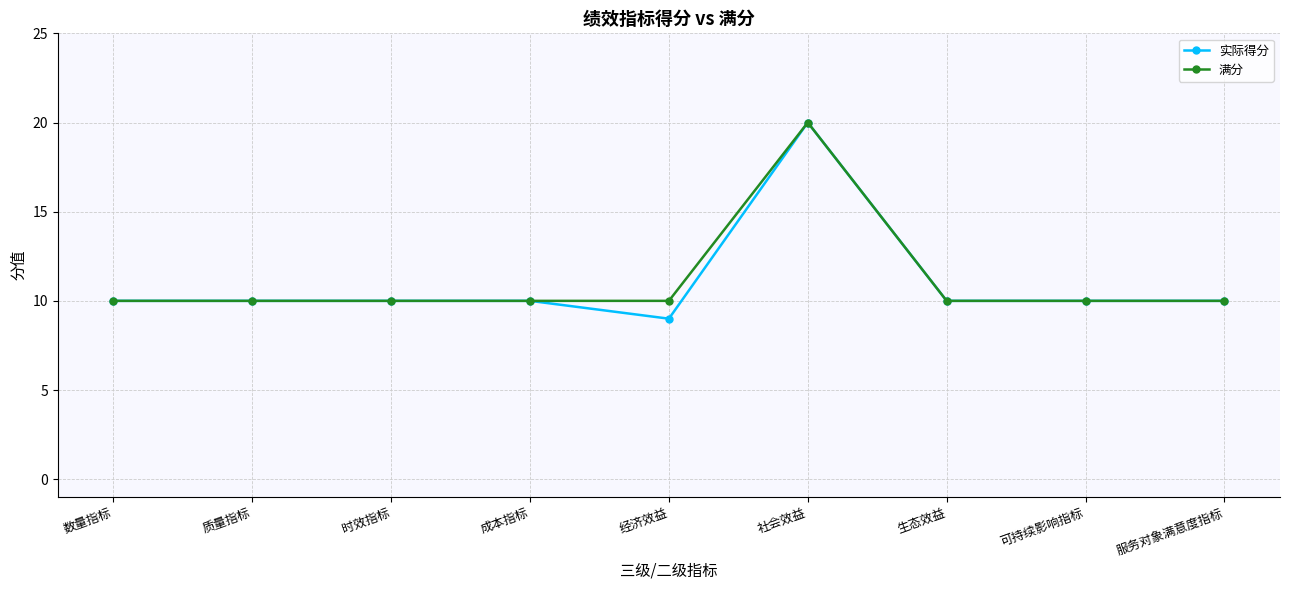

Which category has the lowest value in the 实际得分 series?

经济效益